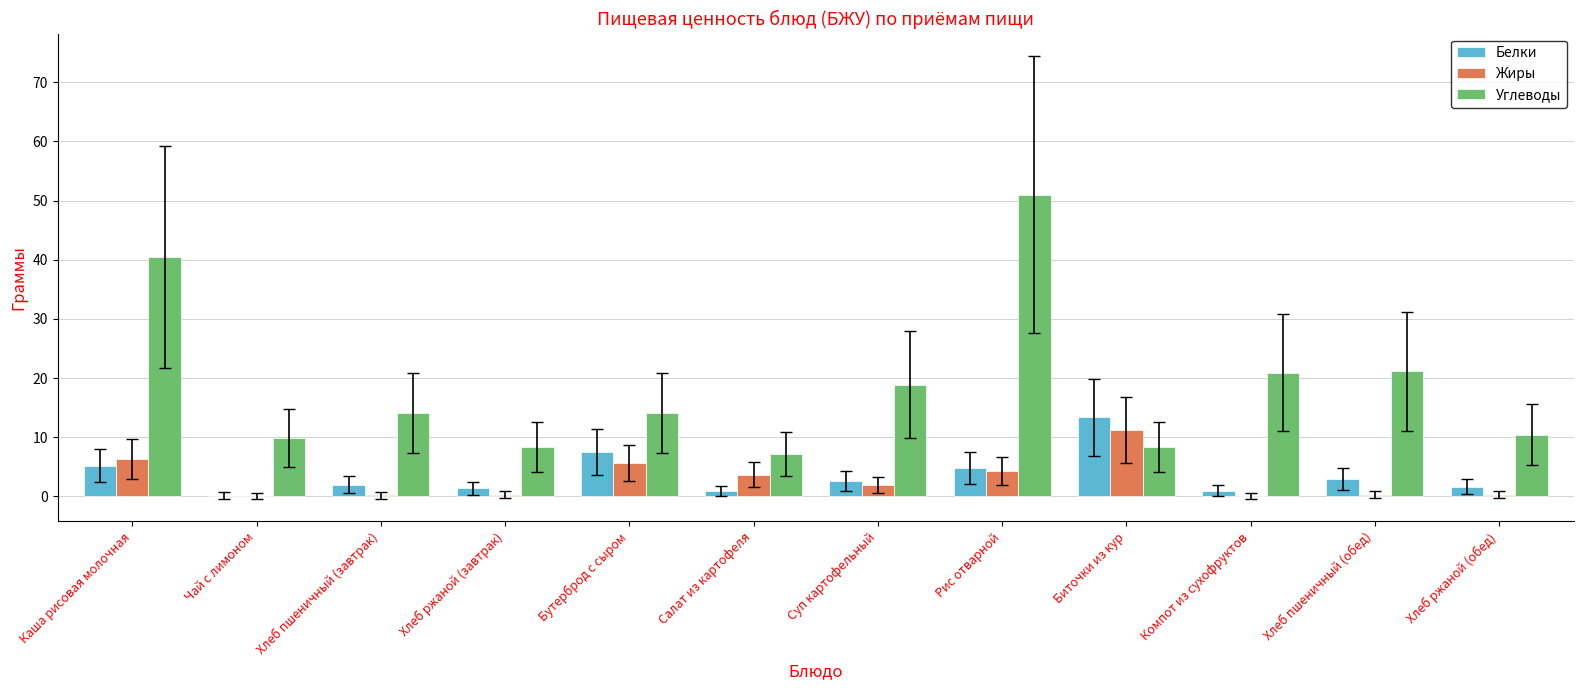

At which category is the sum across all series the highest?

Рис отварной